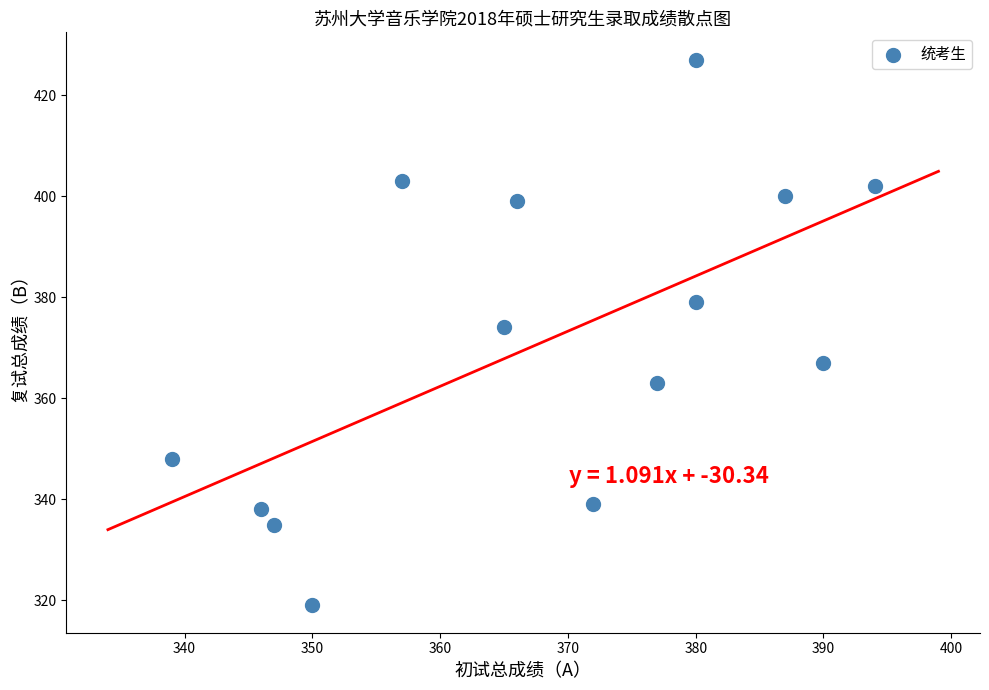

What is the range of X values (max minus min)?

55